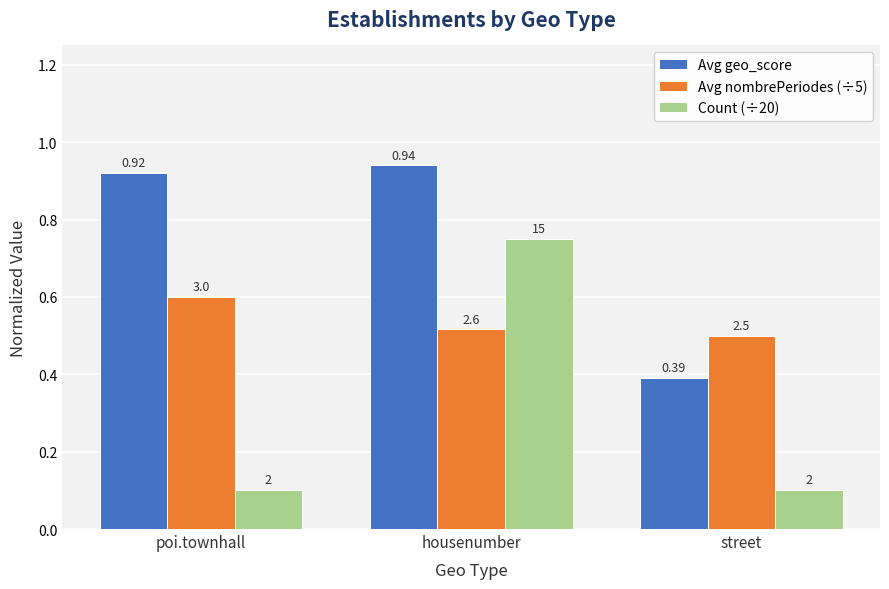

At how many categories does at least one series exceed 0?

3